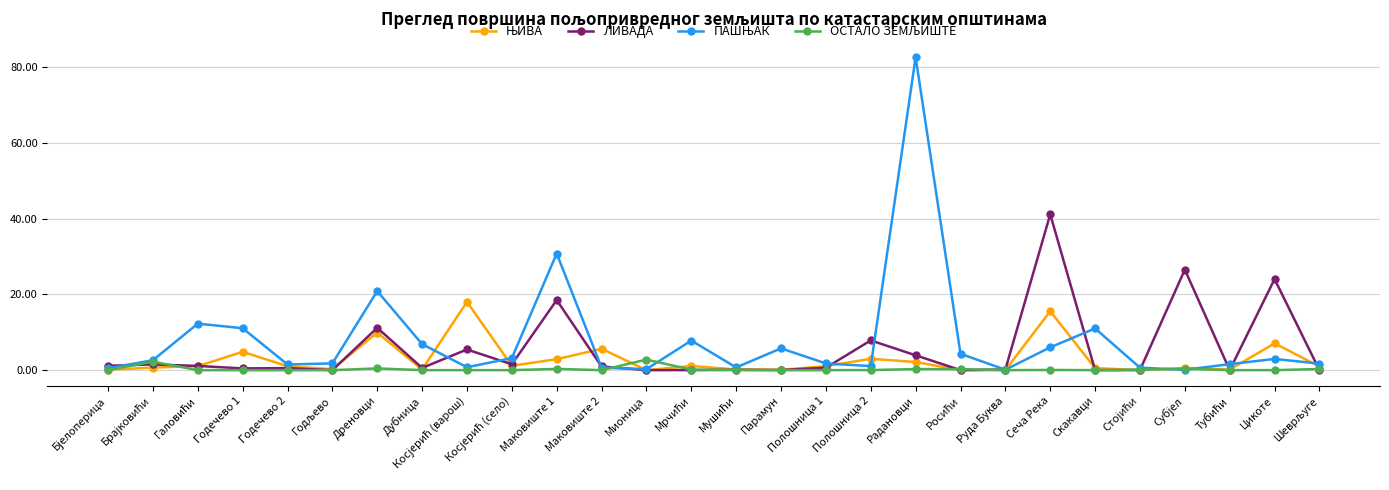

At which category is the sum across all series the highest?

Радановци